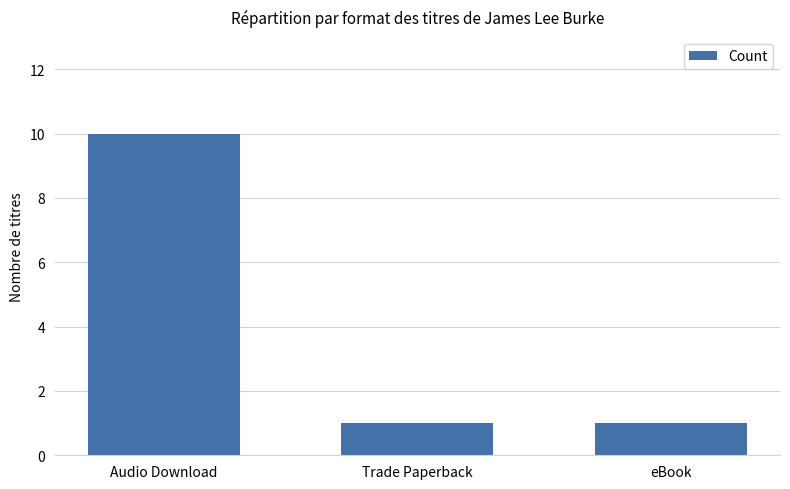

How many categories are shown in the chart?

3